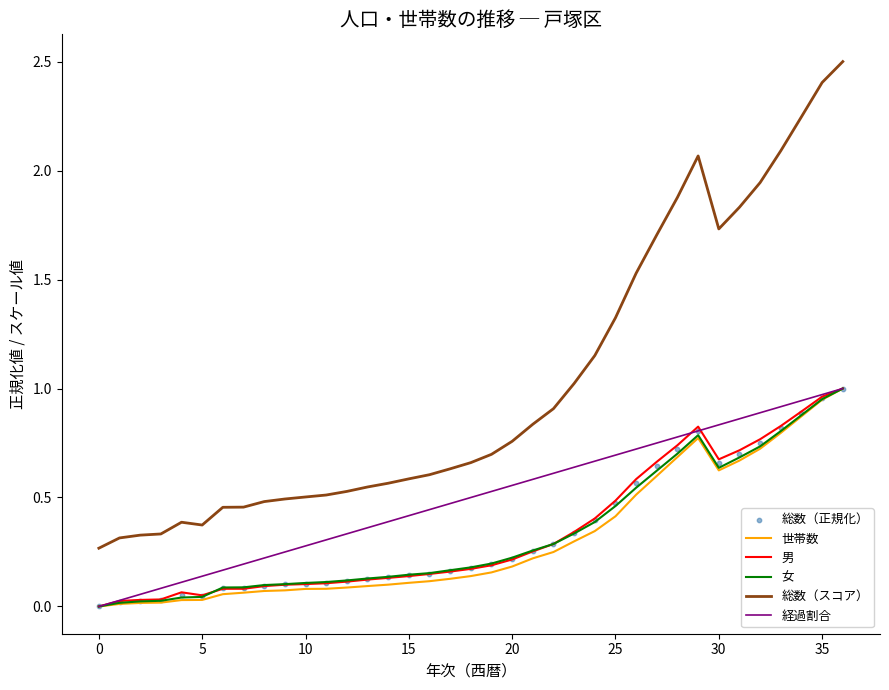

Which series contains the lowest Y value?

世帯数